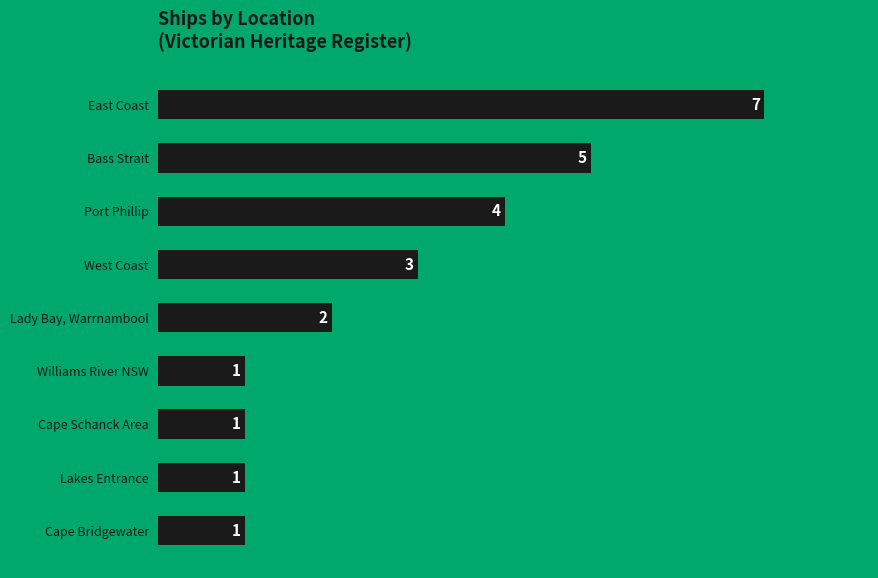

How many values are between 1 and 4?

7